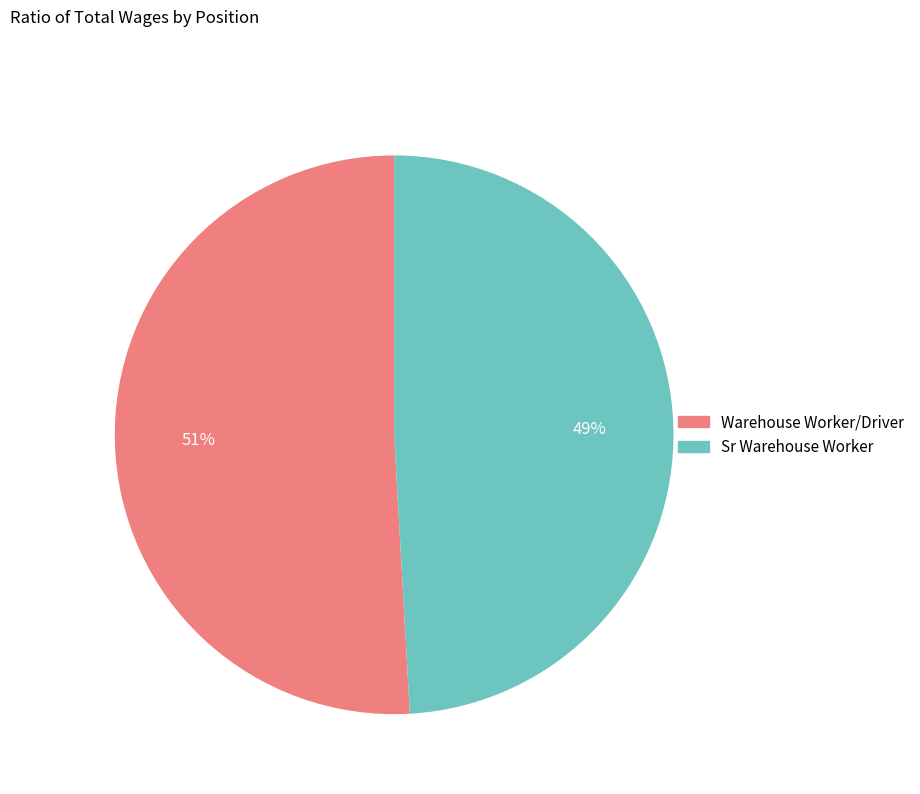

To the nearest percent, what portion does Sr Warehouse Worker represent?

49%